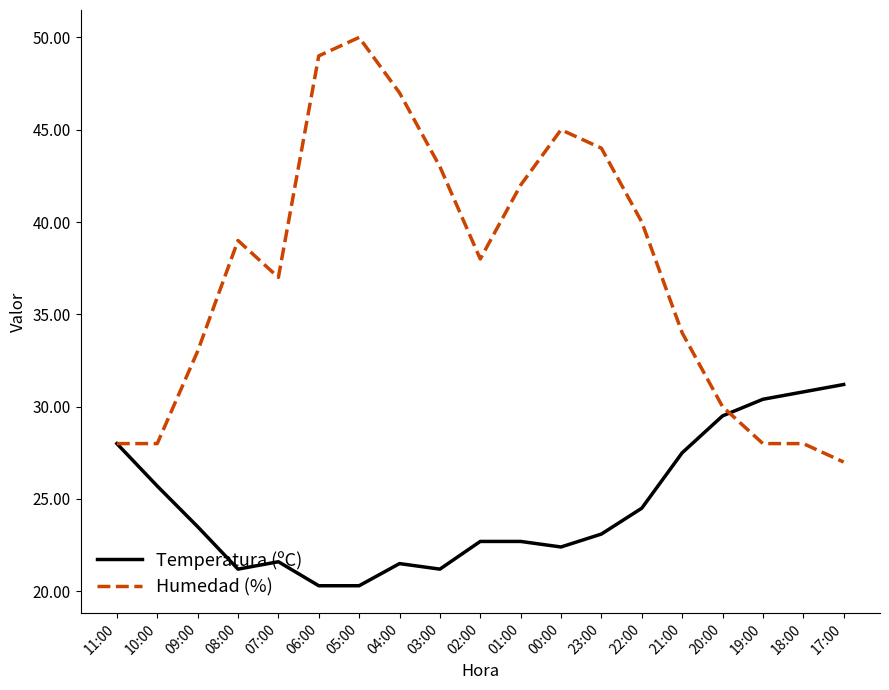

List the series in order of their peak value, lowest first.

Temperatura (ºC), Humedad (%)